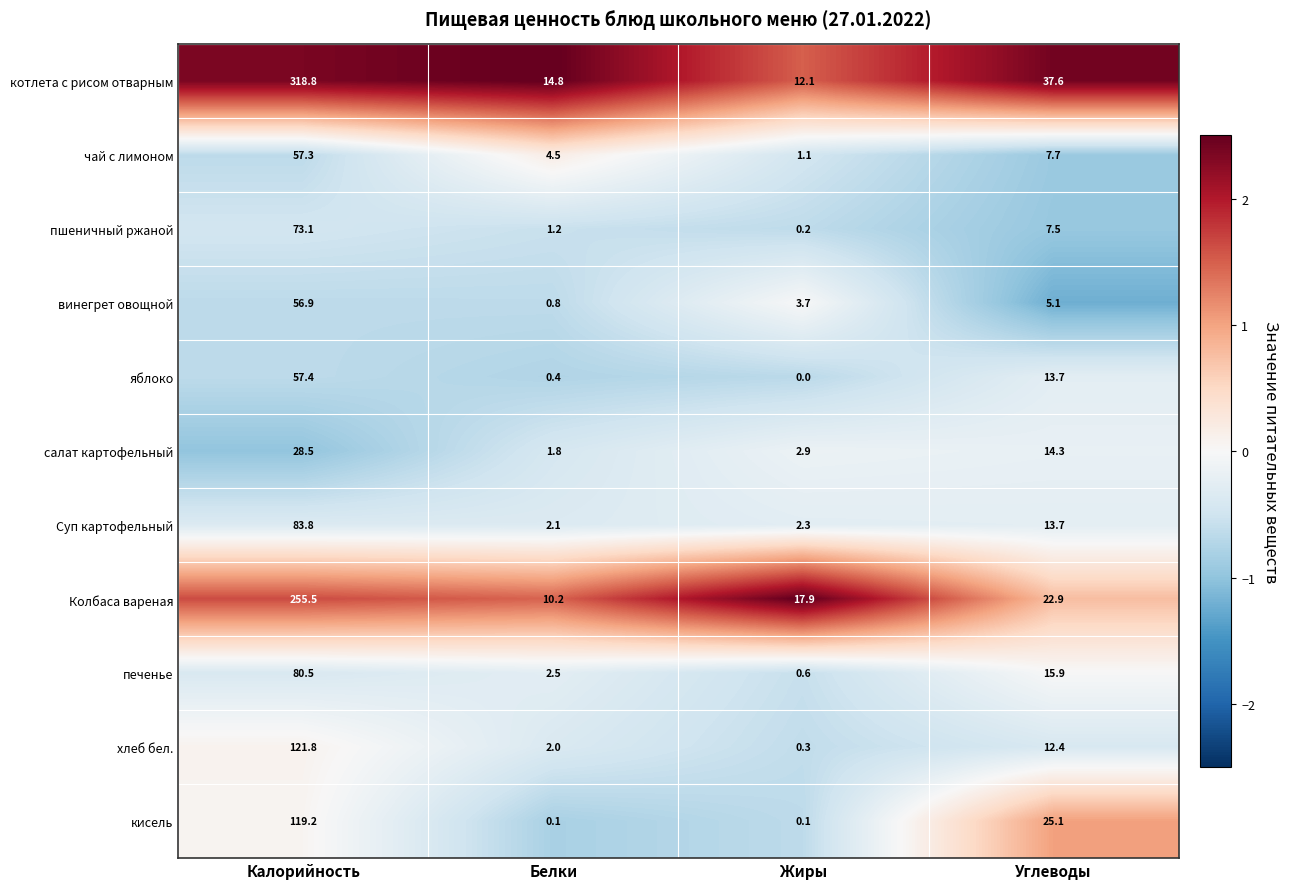

Which series has the widest spread of values?

котлета с рисом отварным